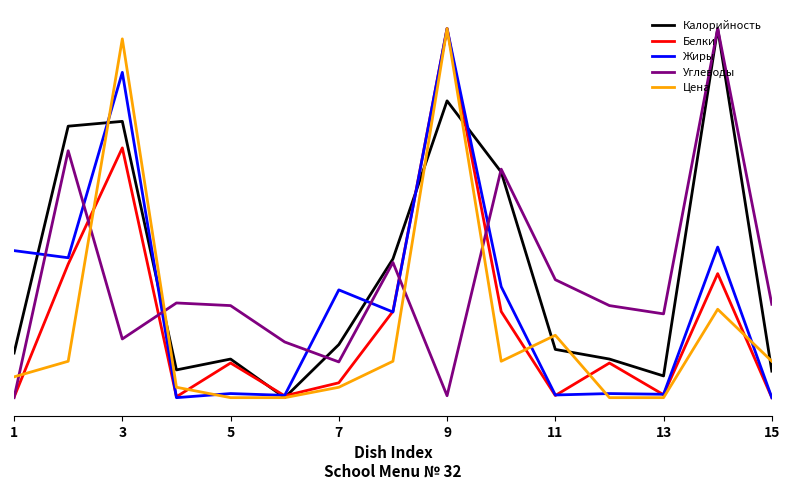

Which series ends up on top after the final intersection of Белки and Калорийность?

Калорийность